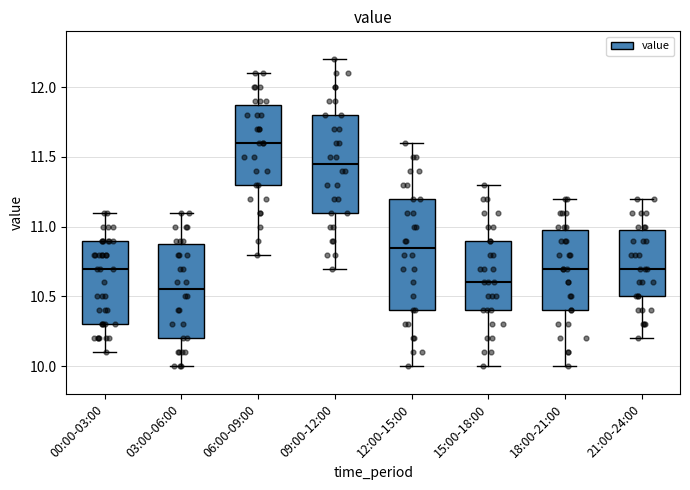

Where is the upper edge of the box for 15:00-18:00 on the y-axis? The values are not printed on the chart, so give them approximately, as read against the axis.

10.90